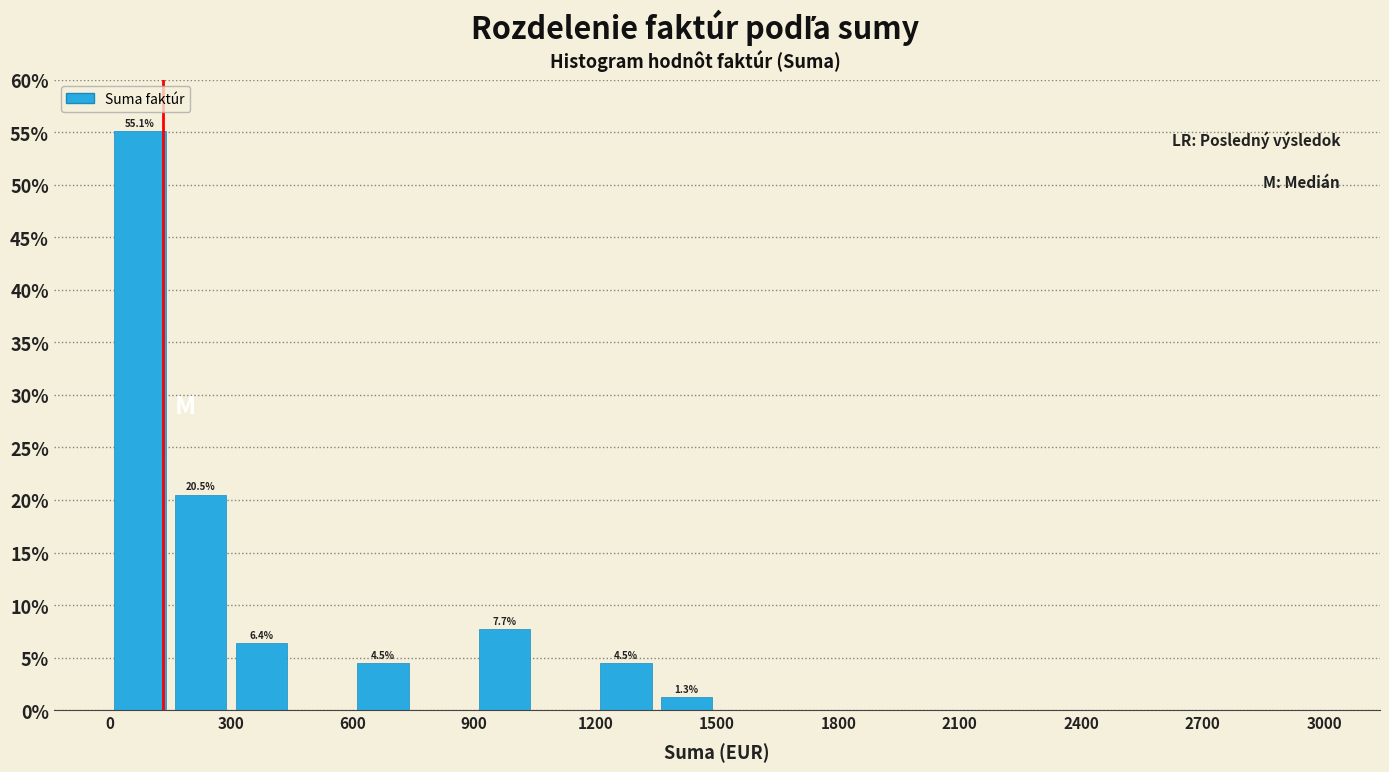

Around what value on the x-axis is the tallest bar? Give the approximate position of its centre, as read against the axis.

100